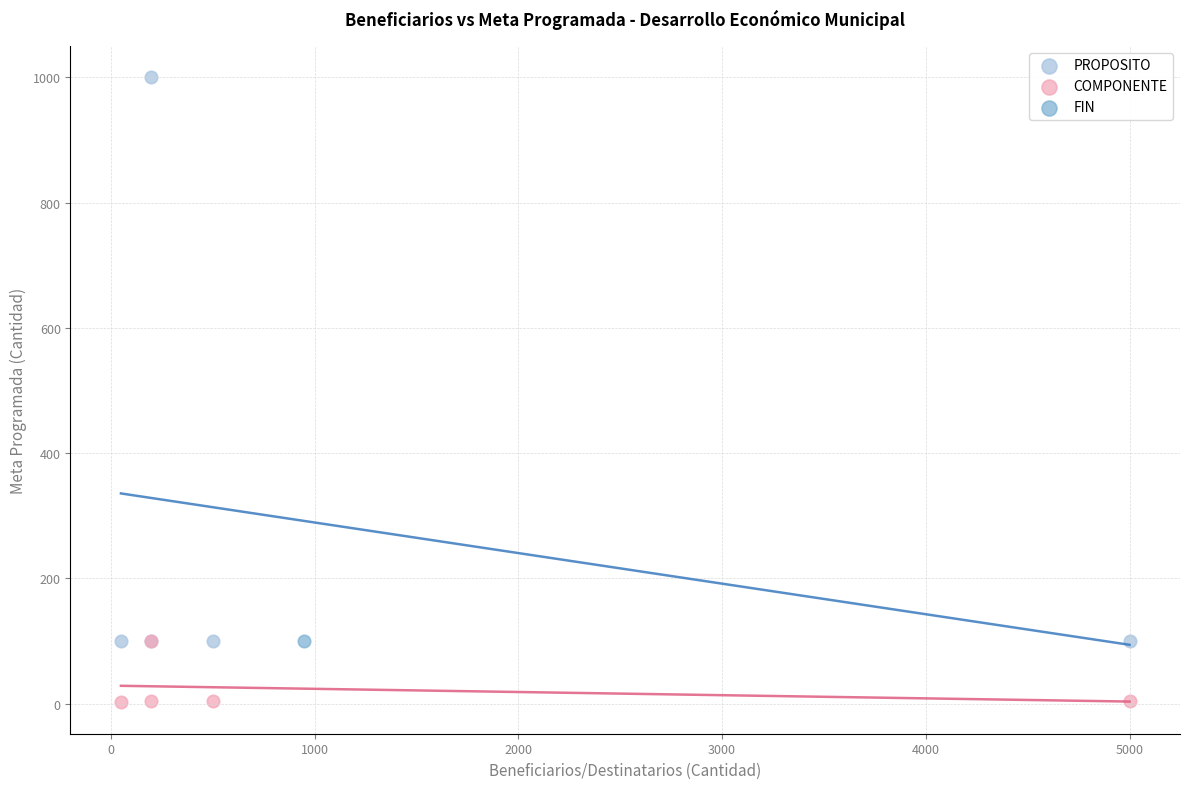

What are all the series names shown in the legend?

PROPOSITO, COMPONENTE, FIN